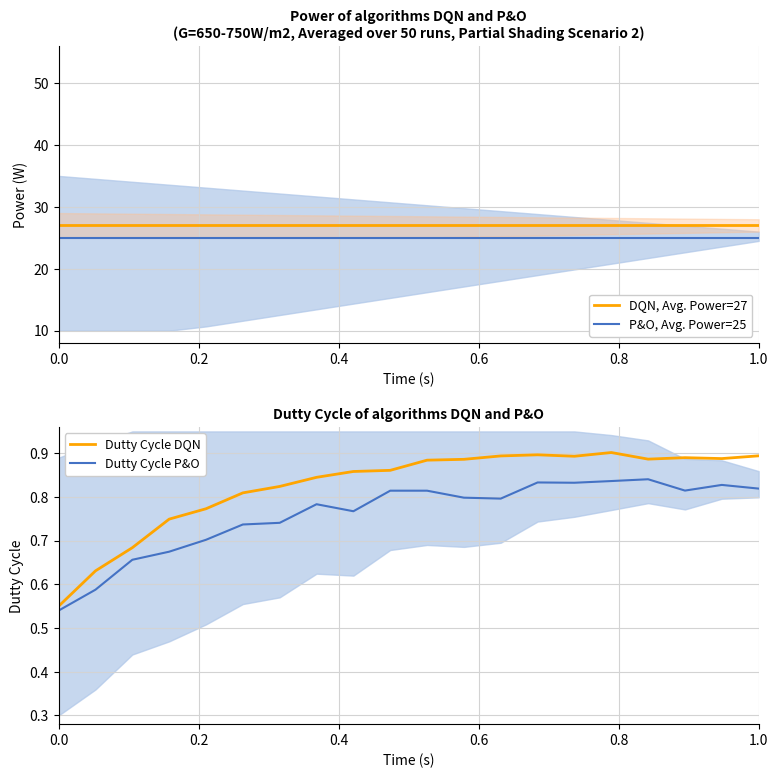

Is it true that DQN, Avg. Power=27 equals 9 at 0.0?

False